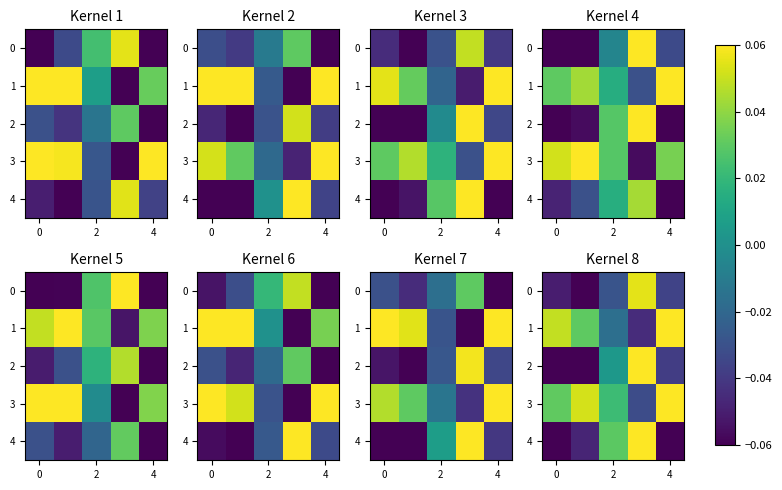

The 4 series shows -0.0 at 4. True or false?

False